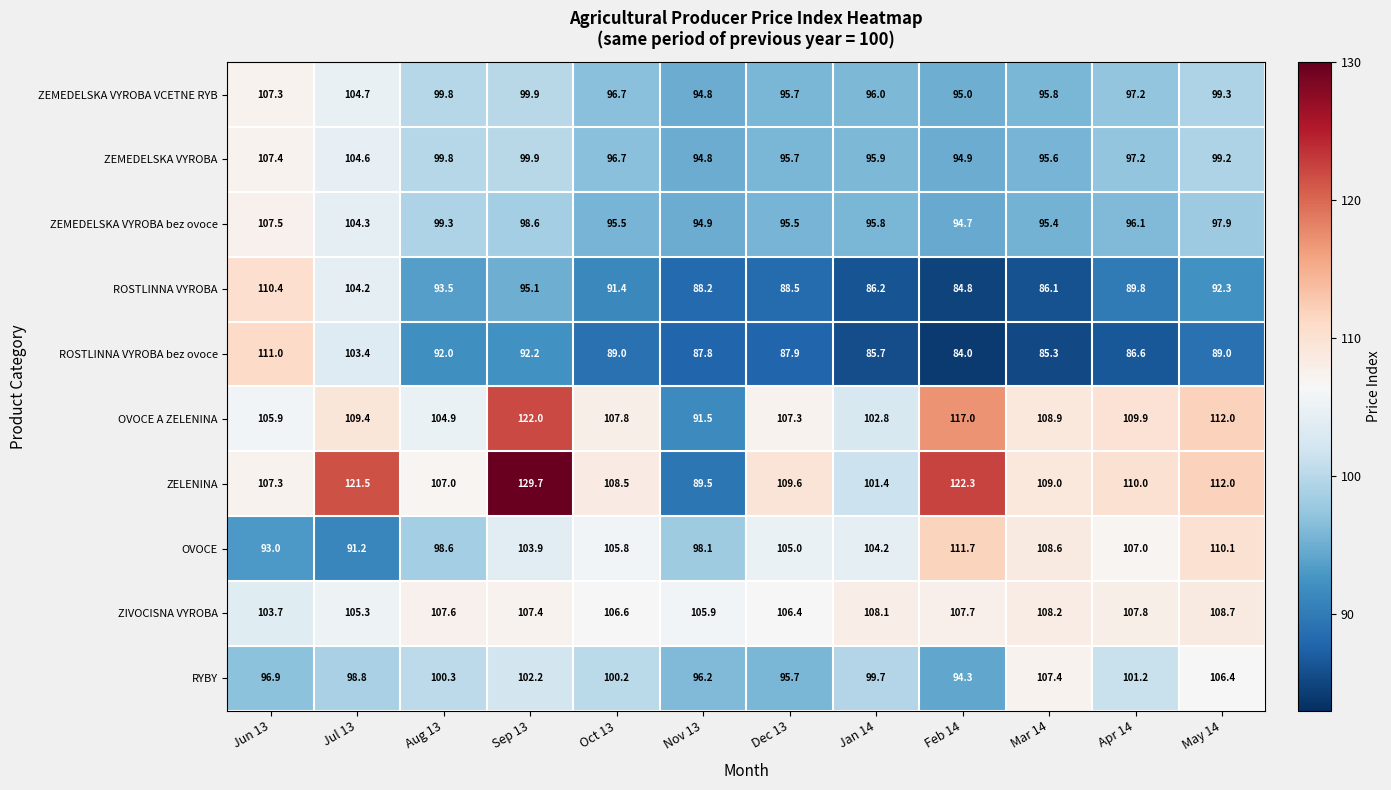

True or false: ROSTLINNA VYROBA bez ovoce has a value of 89.0 at Oct 13.

True